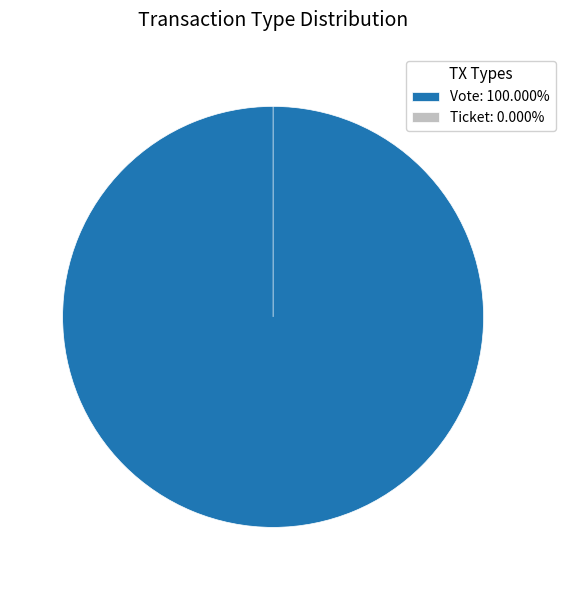

Which category has the biggest portion of the pie?

Vote